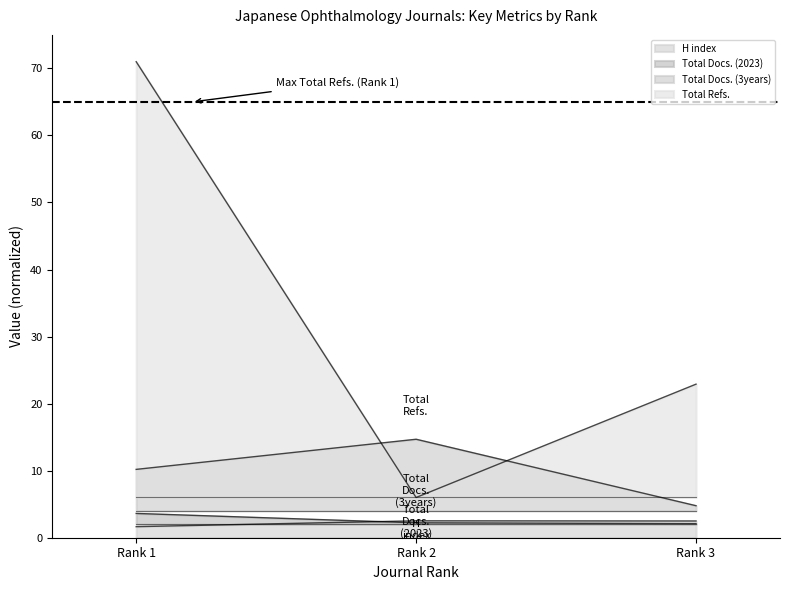

At how many categories does at least one series exceed 5?

3